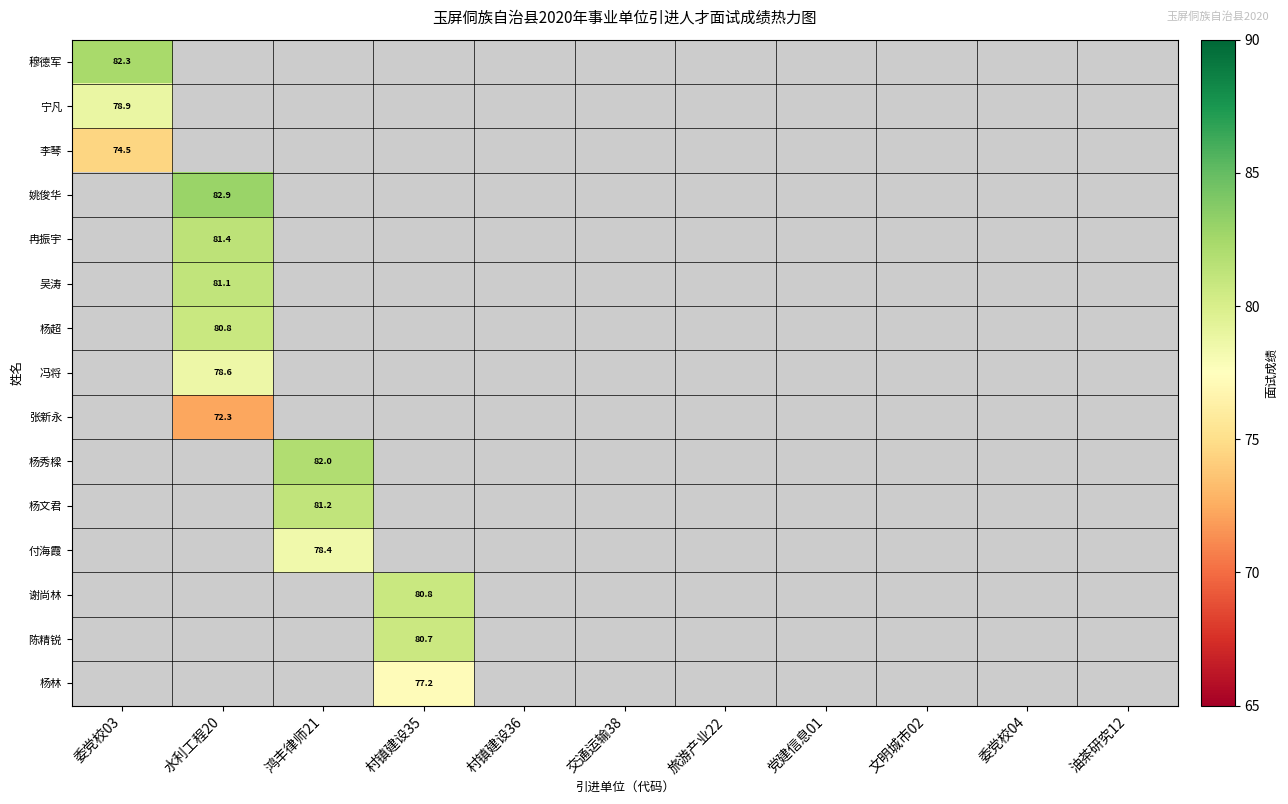

What is the difference between the highest and lowest values at 委党校03?

7.8